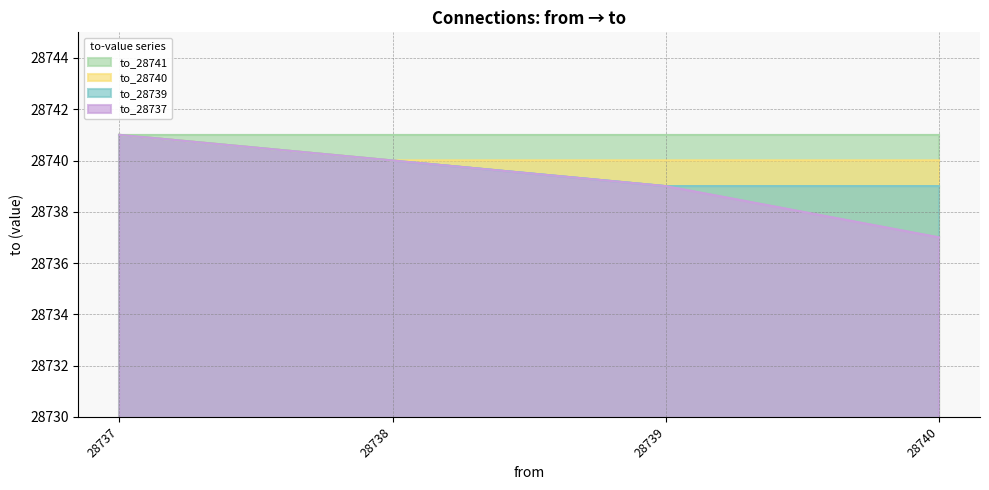

List the labels in order of to_28737 value, largest first.

28737, 28738, 28739, 28740